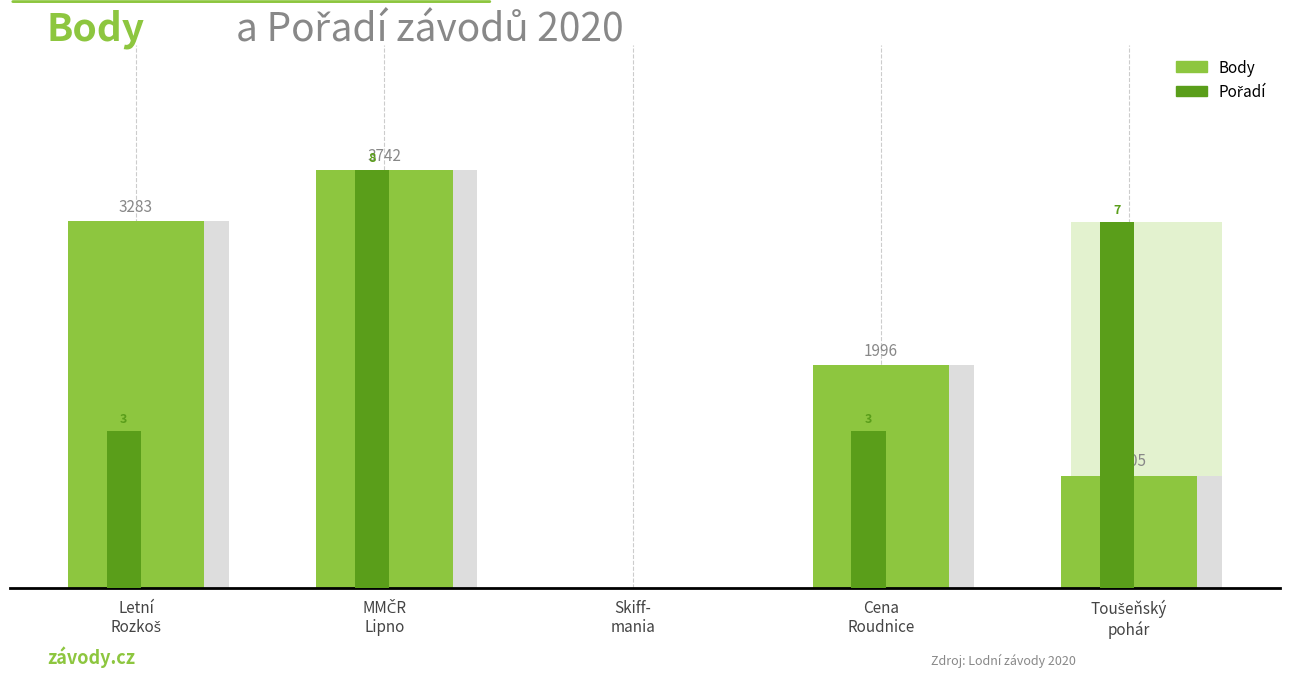

At how many categories does at least one series exceed 6?

3